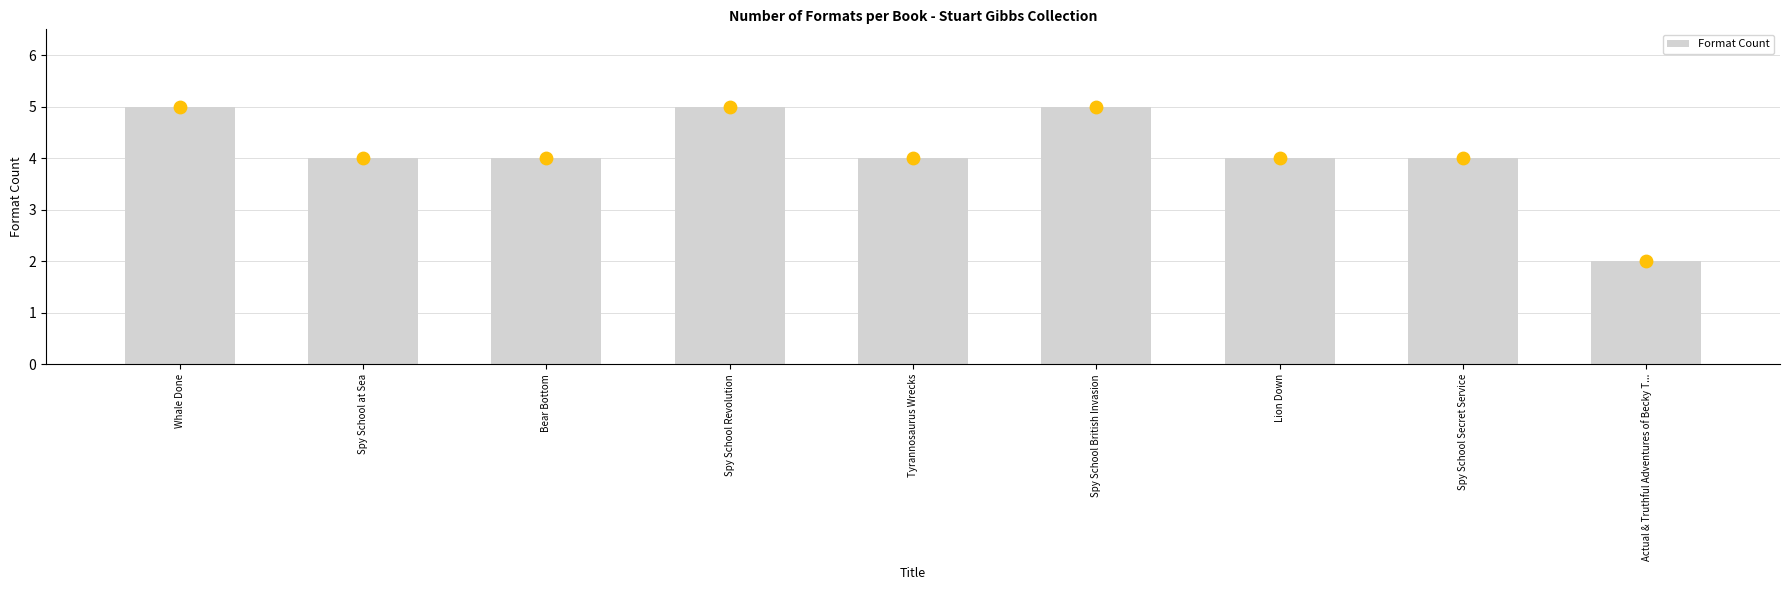

Which has a higher value, Bear Bottom or Tyrannosaurus Wrecks?

Bear Bottom